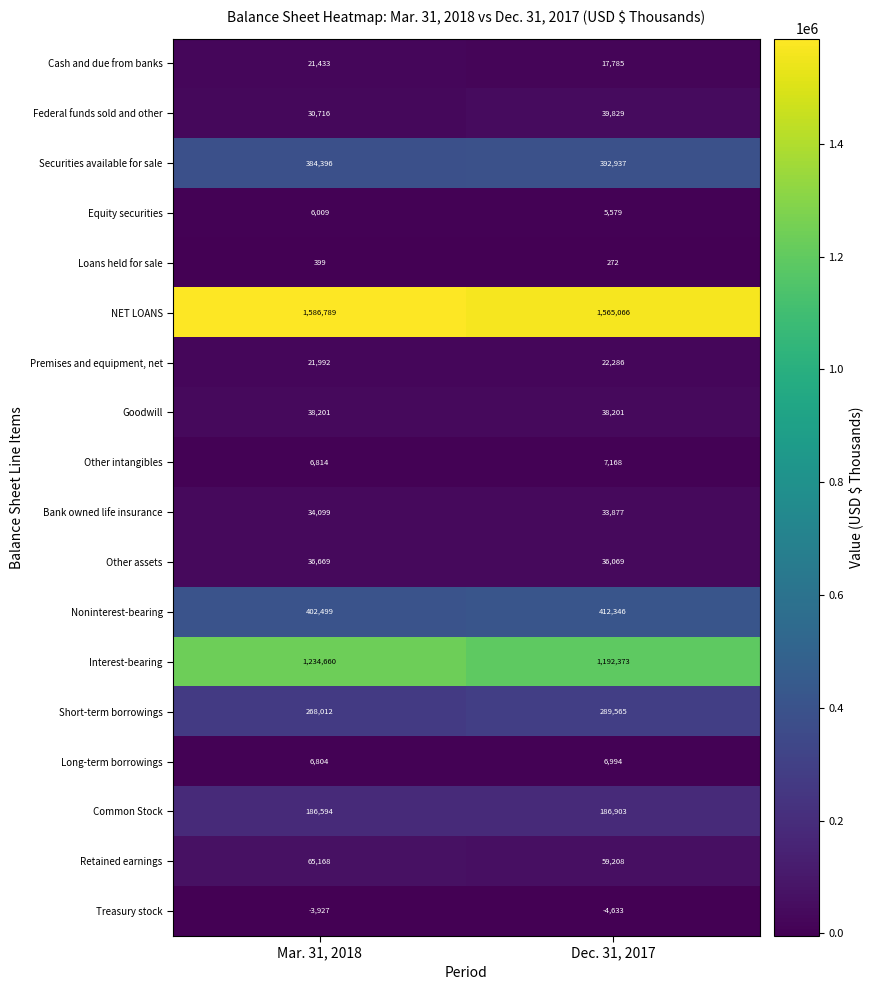

What is the sum of the Treasury stock values at Dec. 31, 2017 and Mar. 31, 2018?

-8560